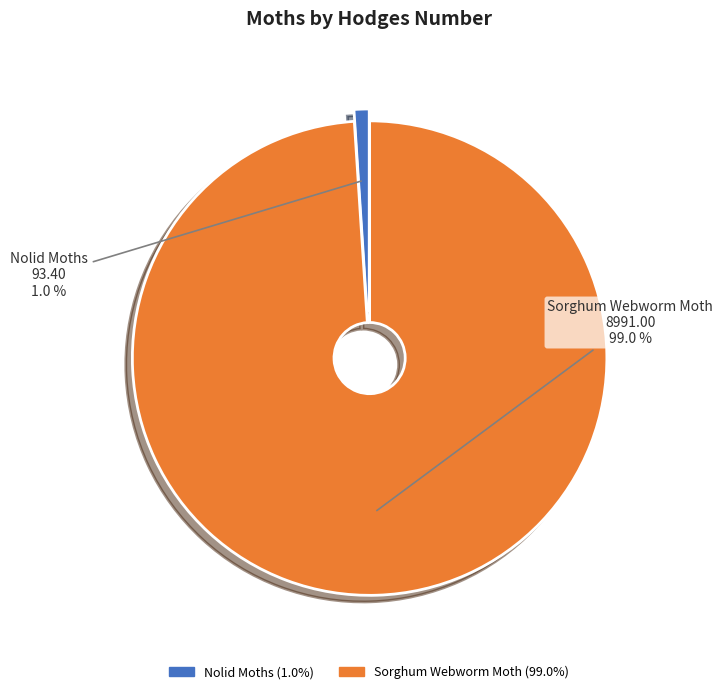

Between Sorghum Webworm Moth and Nolid Moths, which is larger?

Sorghum Webworm Moth